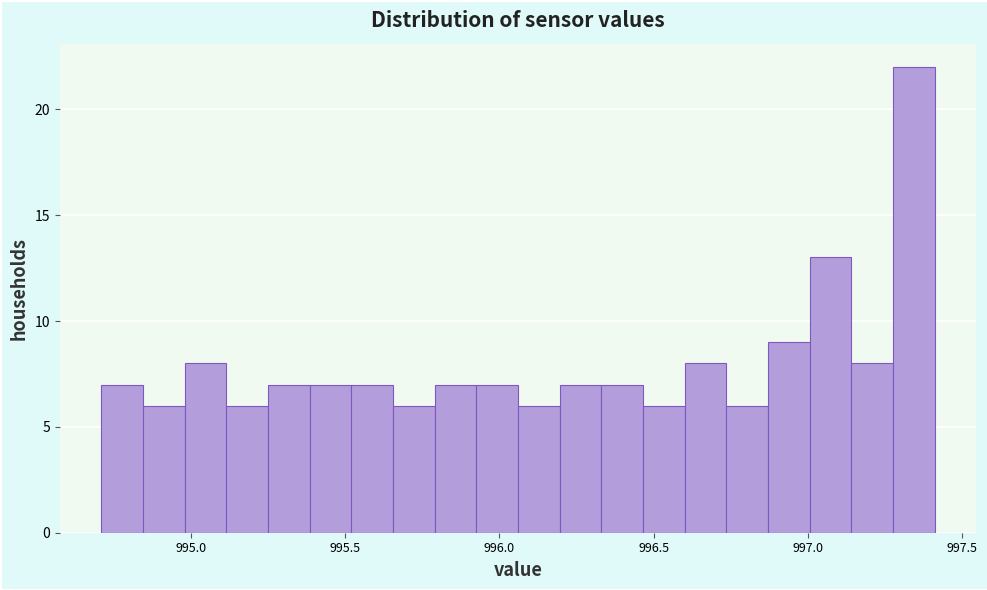

Read against the x-axis, roughly where is the centre of the tallest bar?

997.35